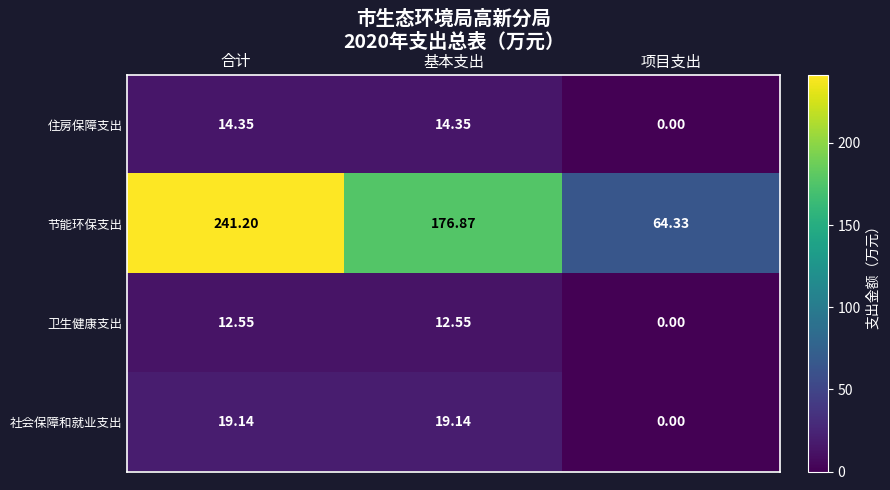

What is the difference between the highest and lowest values at 基本支出?

164.3